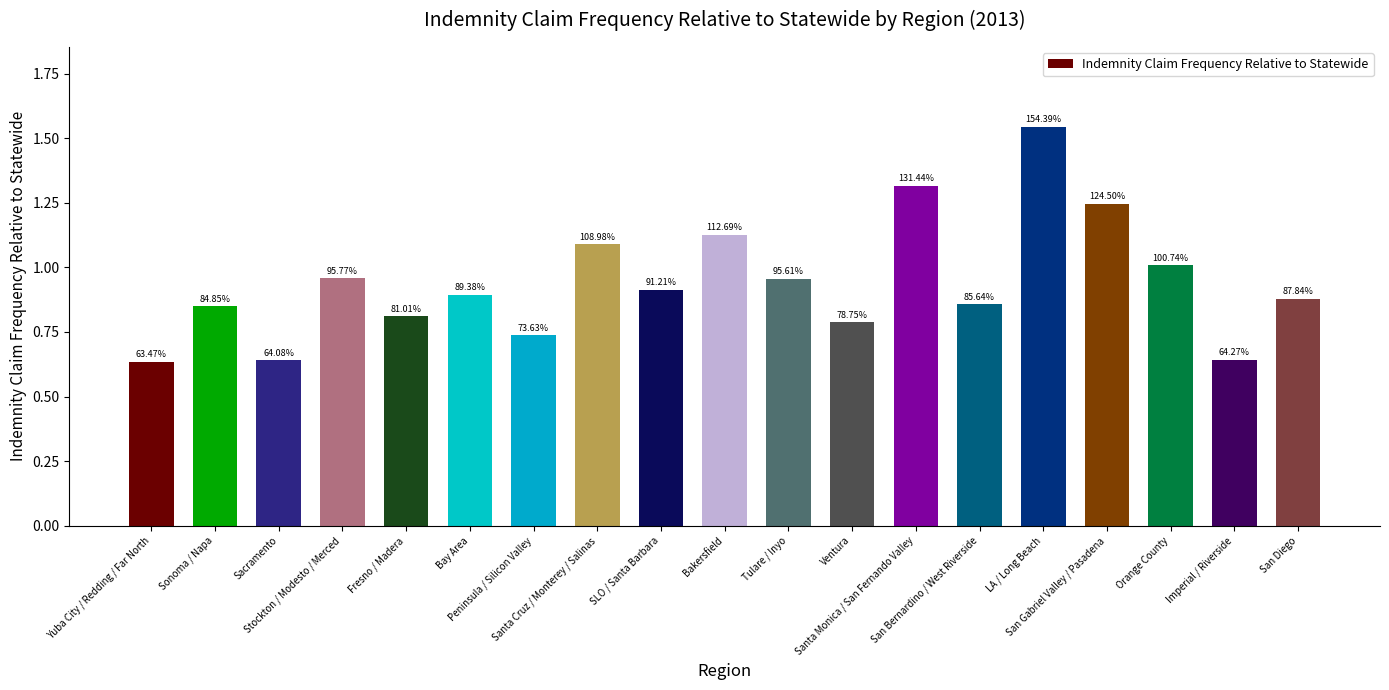

Does the chart contain any negative values?

No